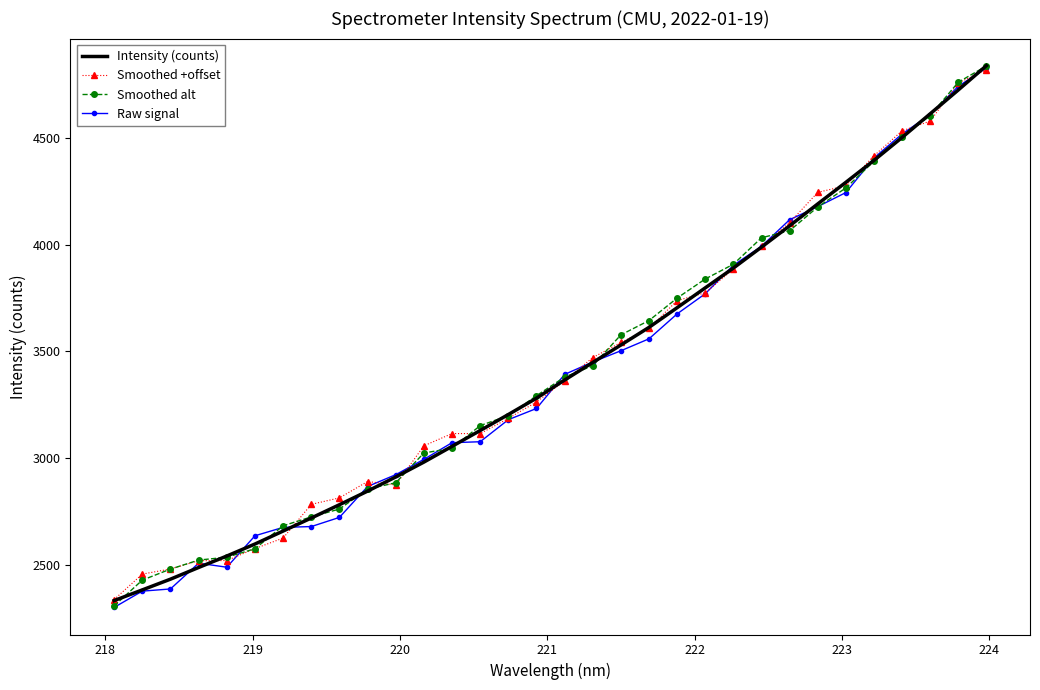

What is the smallest value displayed?

2299.1